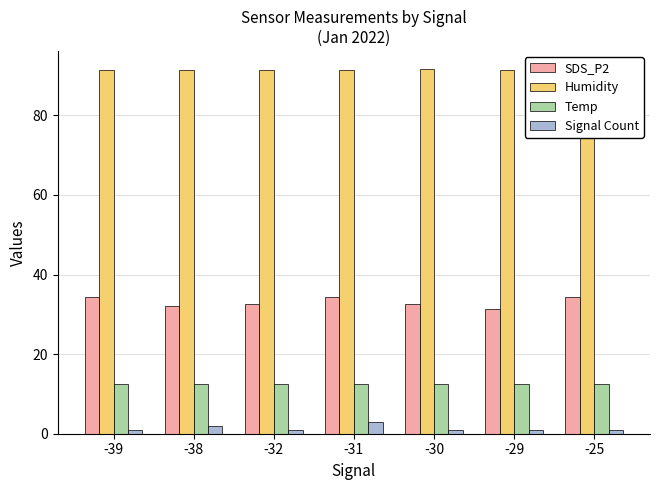

At how many categories does at least one series exceed 74?

7